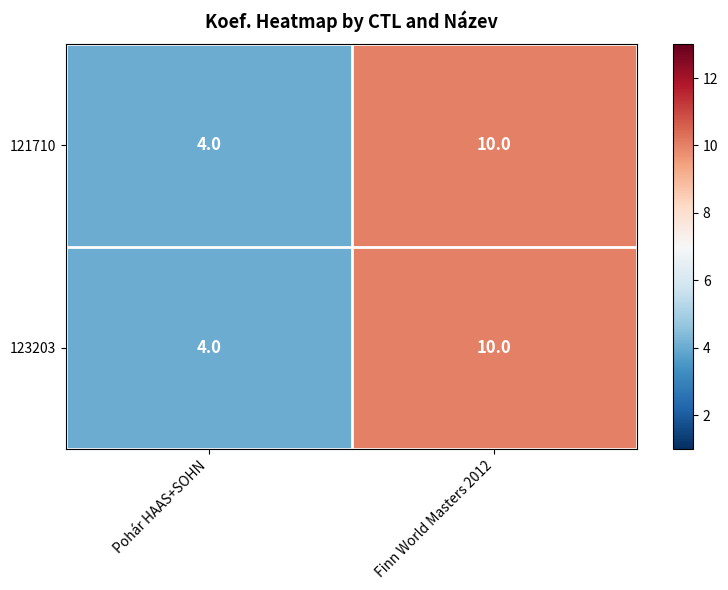

What is the total value across all series at Finn World Masters 2012?

20